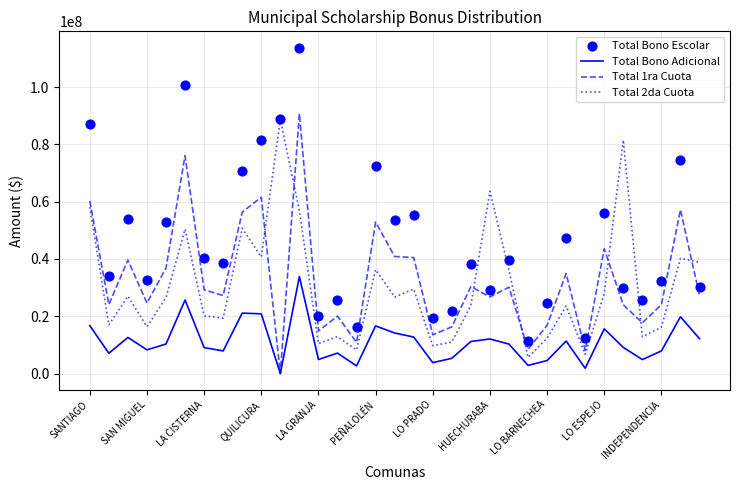

Which series reaches the maximum Y coordinate?

Total Bono Escolar